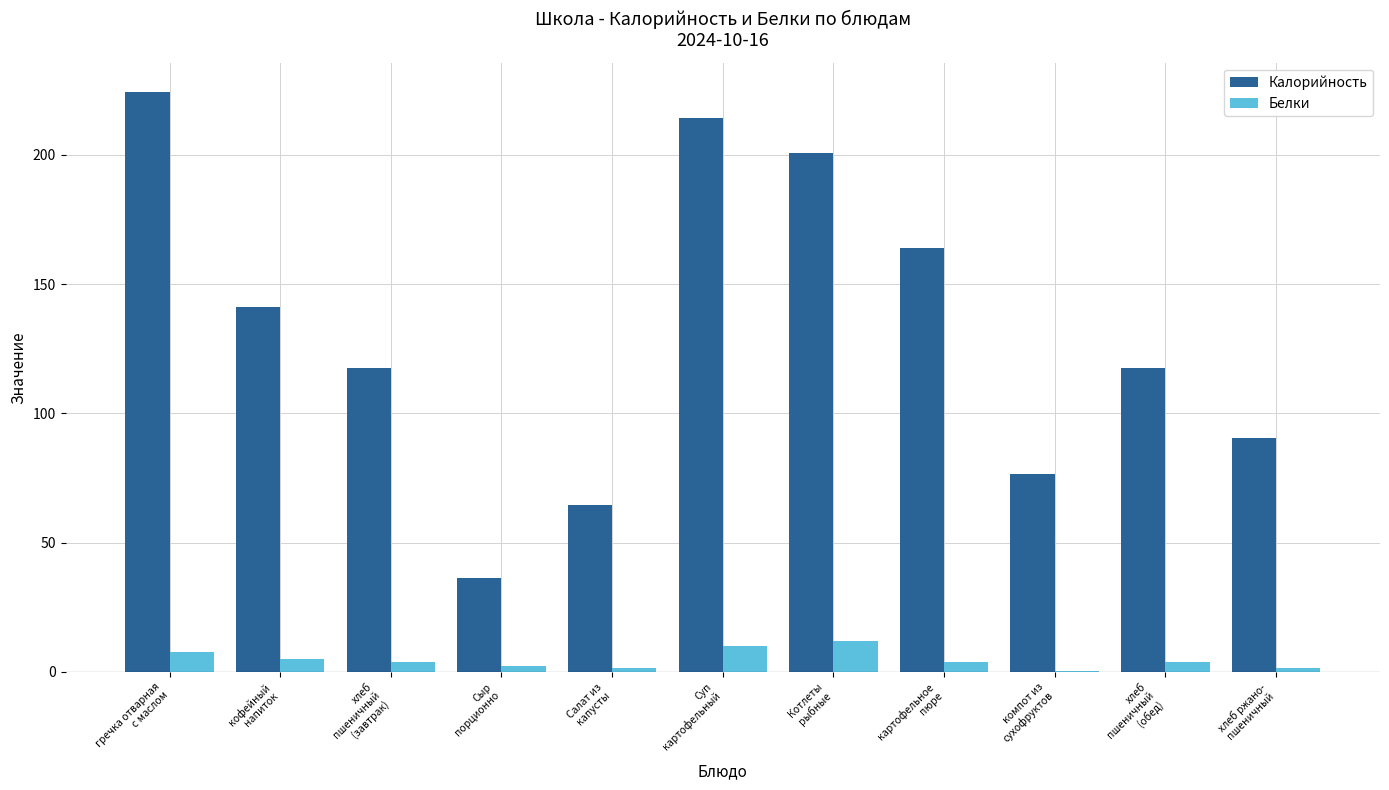

Are the bars grouped side by side (vs. stacked)?

Yes